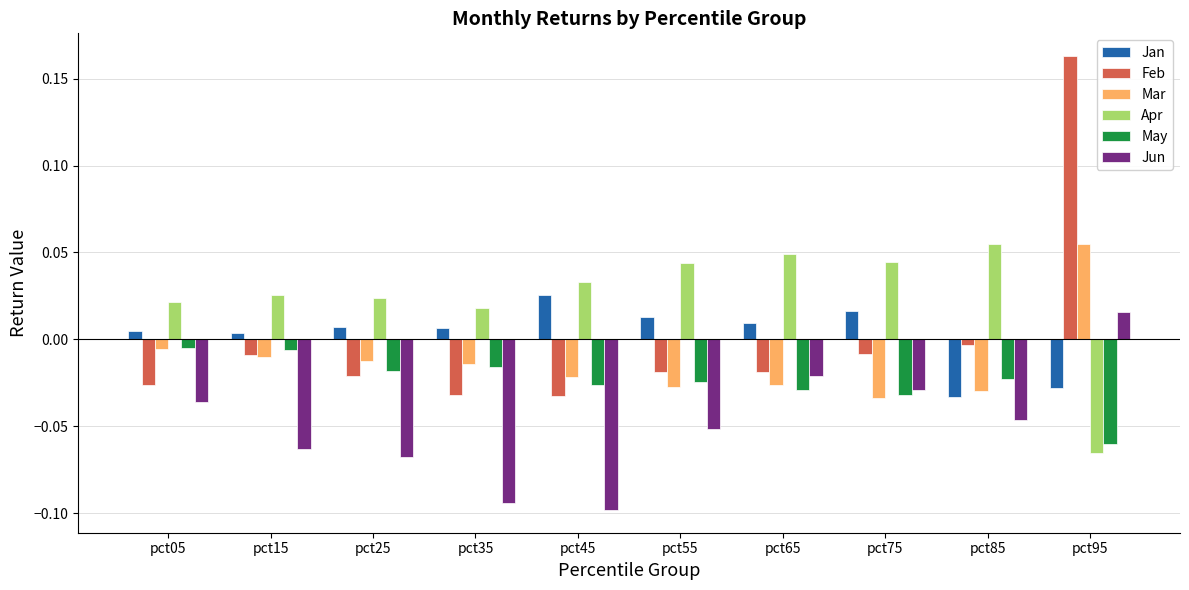

The Feb series shows 0.1 at pct95. True or false?

False